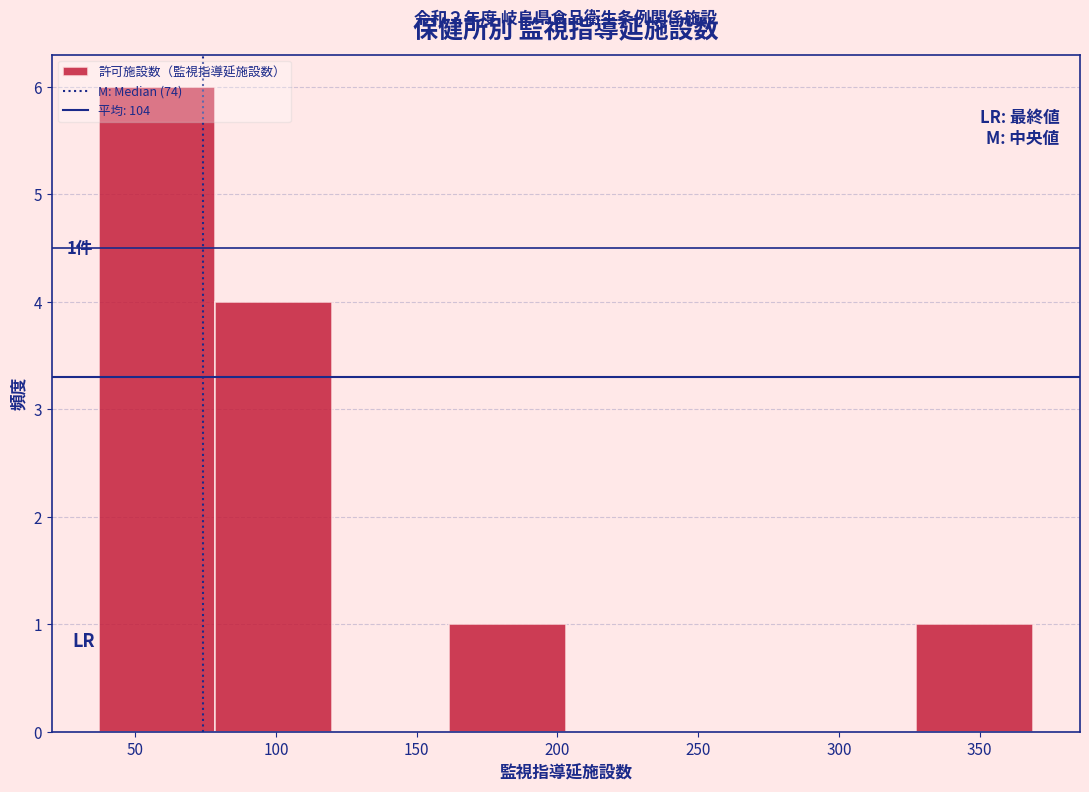

Over which range of the x-axis is the bar tallest?

37.0 to 78.5